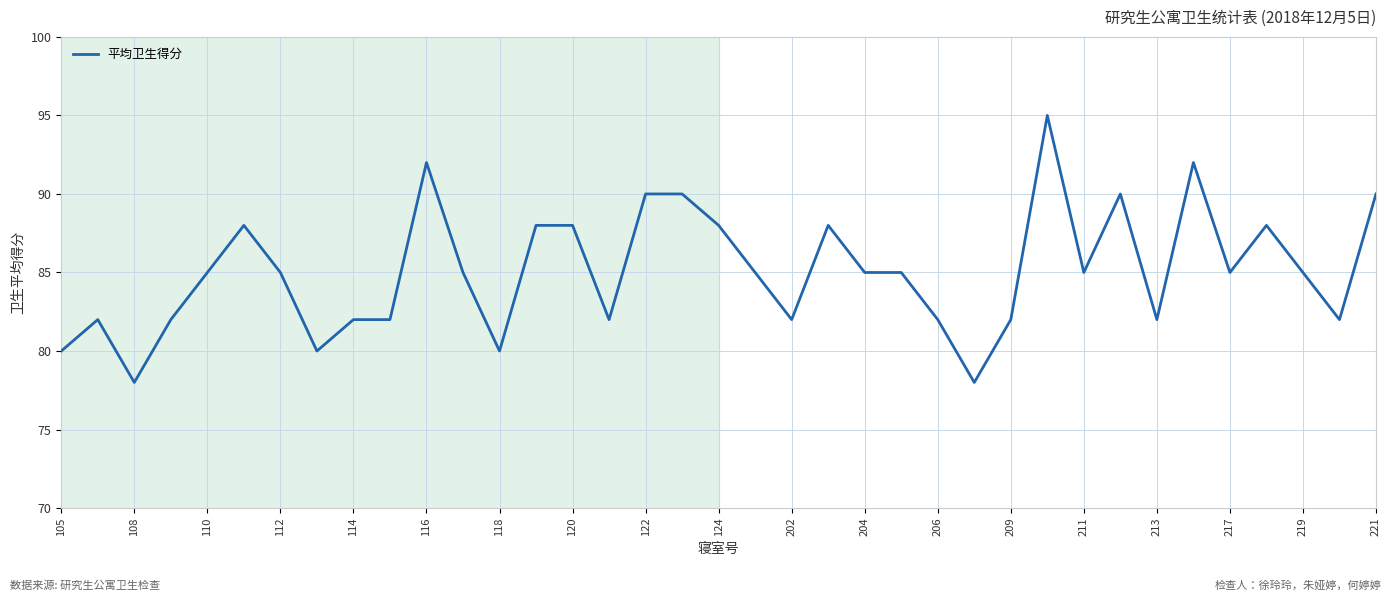

What is the difference between the maximum and minimum values?

17